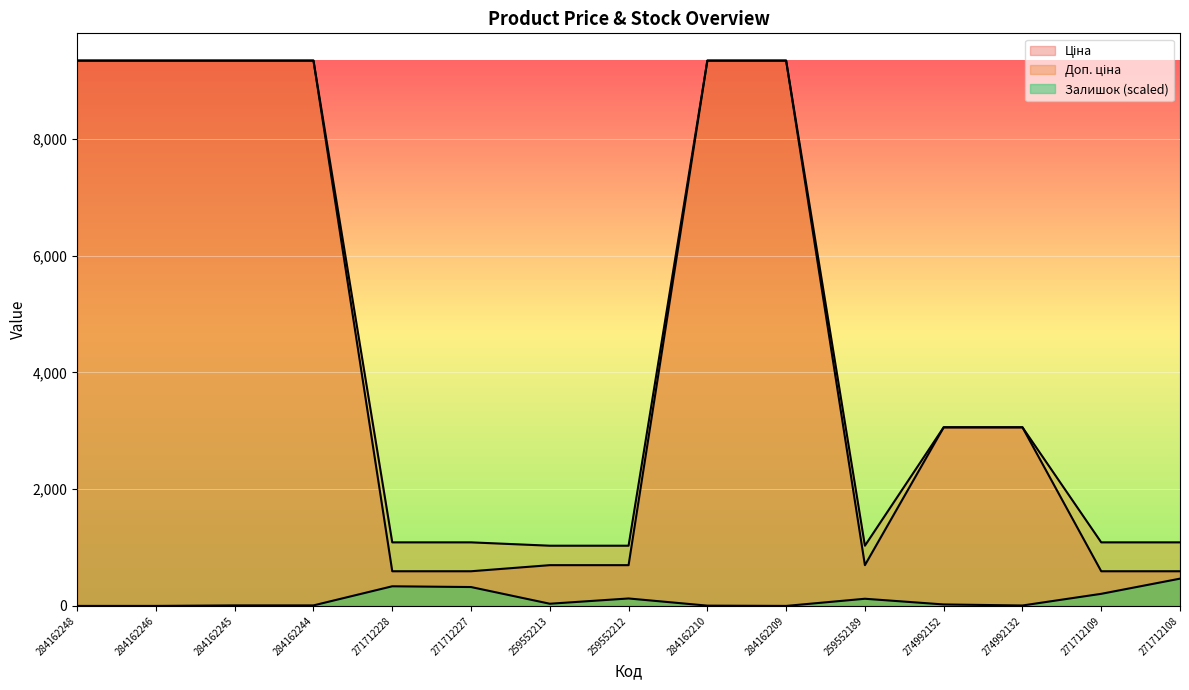

The Залишок series shows 40.6 at 259552212. True or false?

False